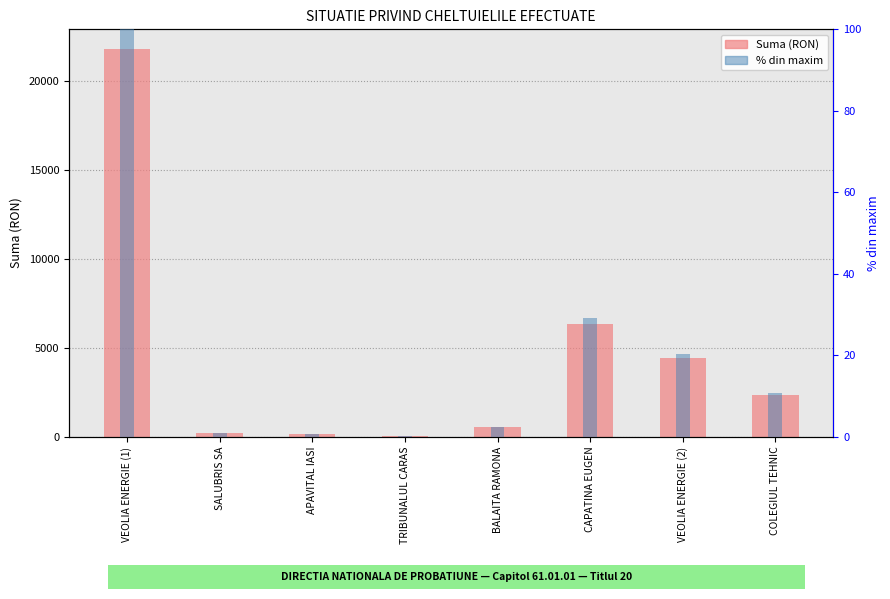

Which label corresponds to the smallest value in the chart?

TRIBUNALUL CARAS